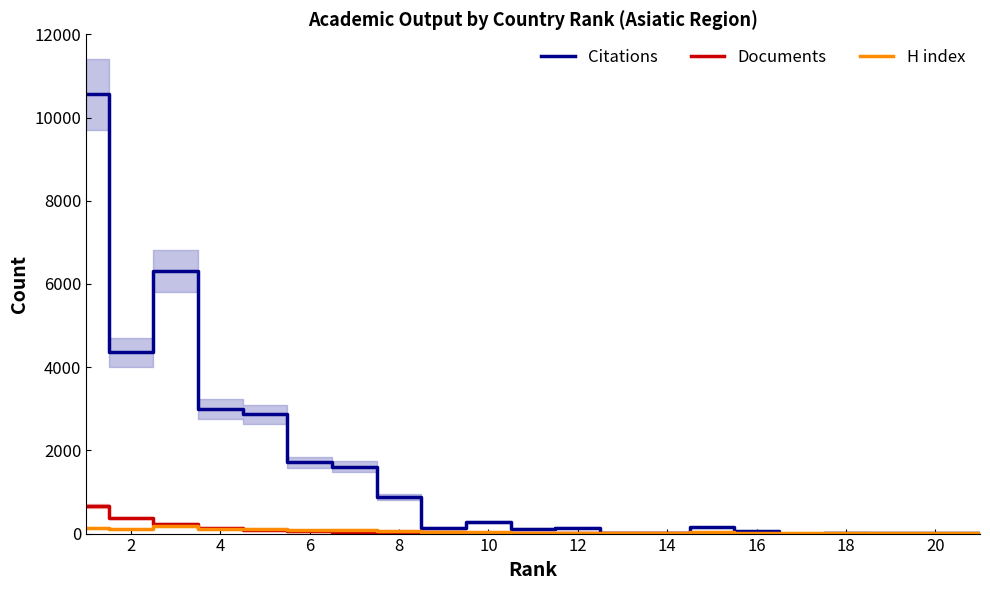

Is the value of H index at 6 greater than the value of Citations at 4?

No